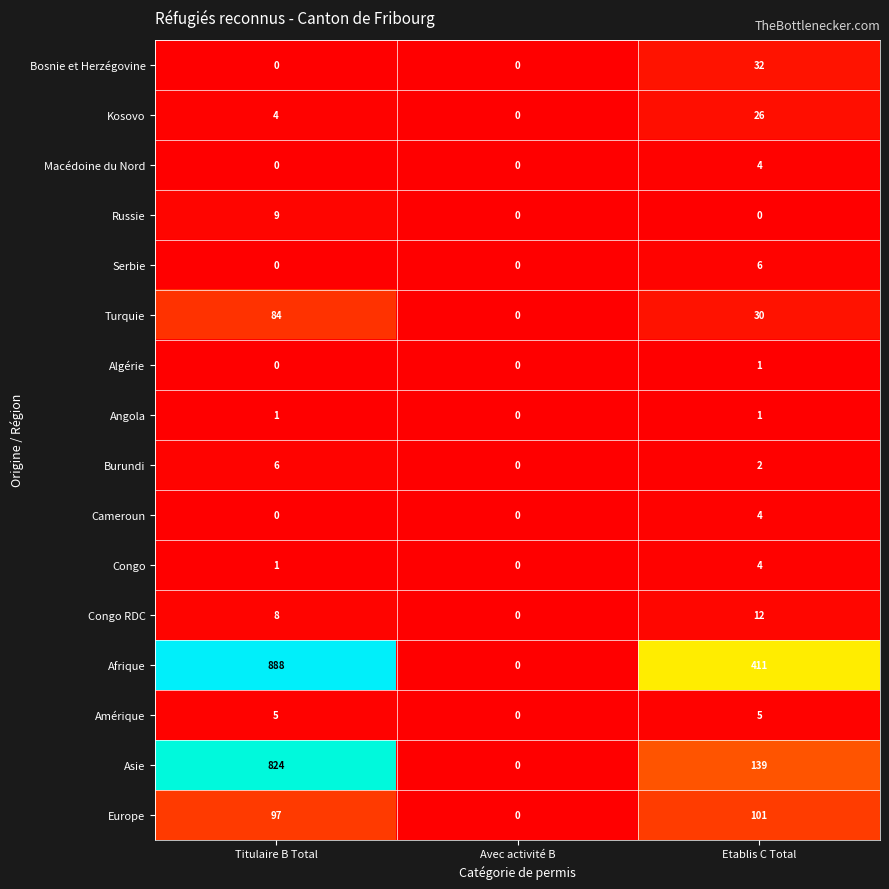

List the labels in order of Europe value, smallest first.

Avec activité B, Titulaire B Total, Etablis C Total